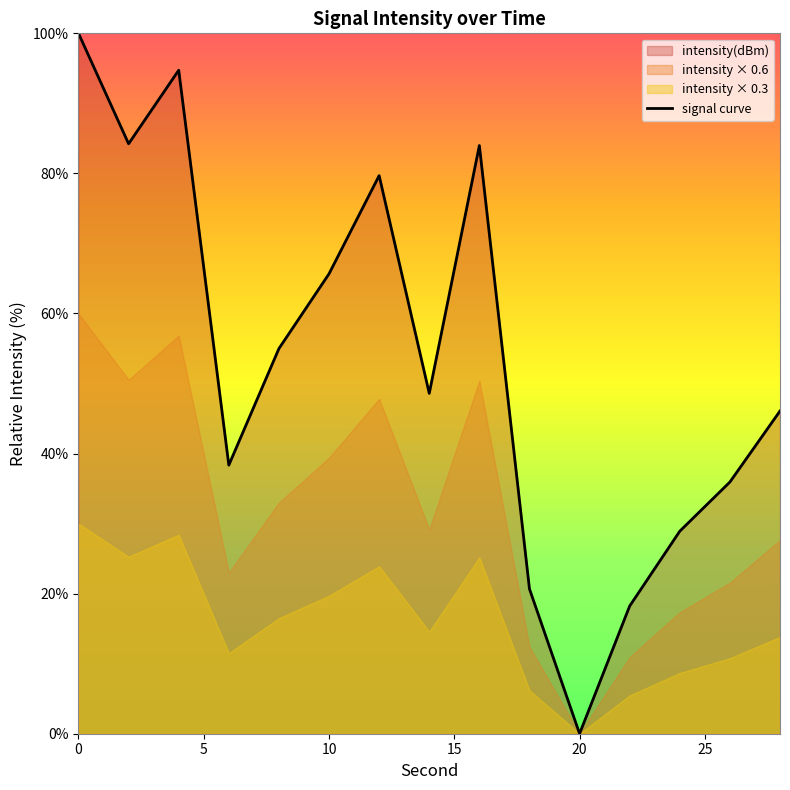

How many data points does each series have?

15